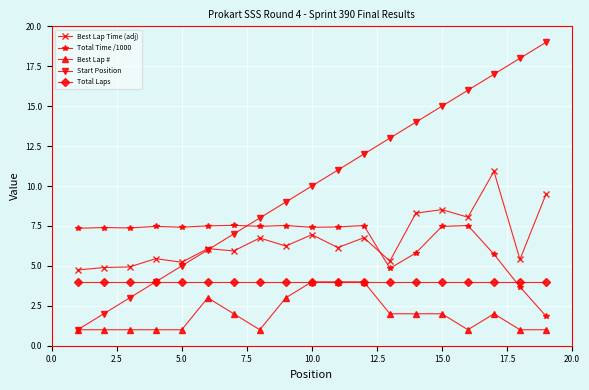

Which series has the largest total across all categories?

Start Position